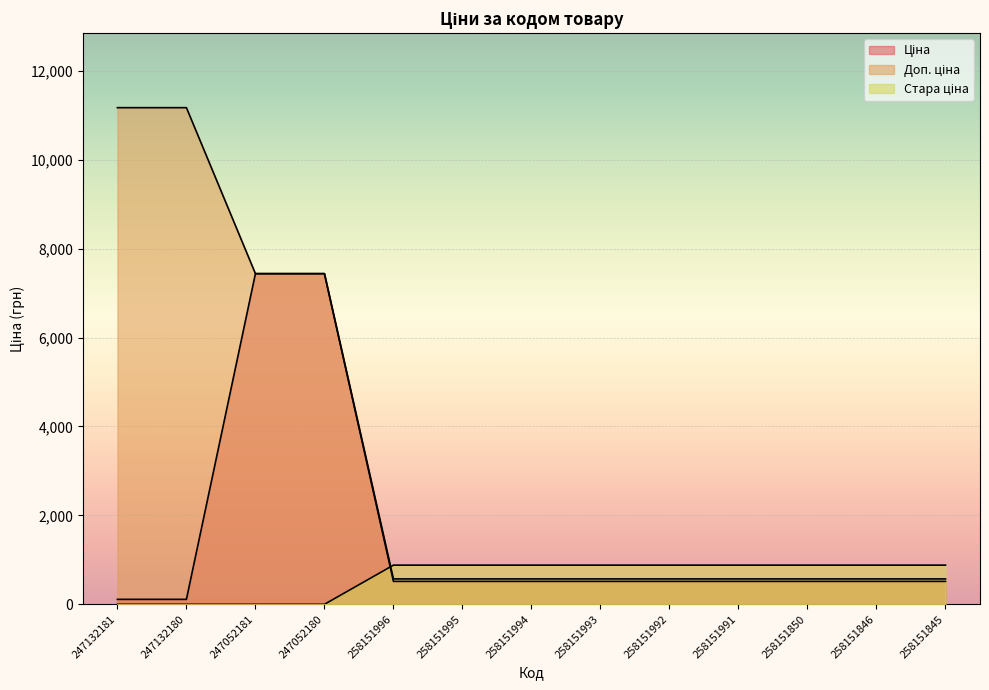

Between 258151996 and 258151992, which is larger?

258151996